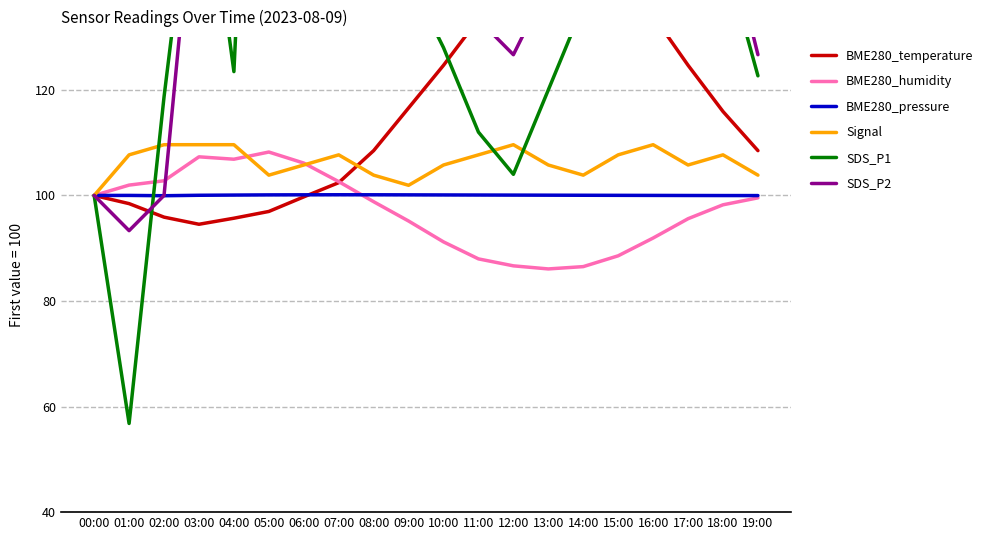

At 04:00, list the series in order from largest to smallest.

SDS_P2, SDS_P1, Signal, BME280_humidity, BME280_pressure, BME280_temperature